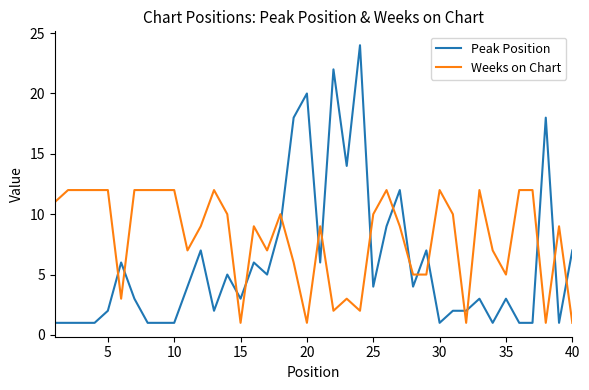

Reading right to left, extract all data points from this chart.

Peak Position: 7	1	18	1	1	3	1	3	2	2	1	7	4	12	9	4	24	14	22	6	20	18	9	5	6	3	5	2	7	4	1	1	1	3	6	2	1	1	1	1
Weeks on Chart: 1	9	1	12	12	5	7	12	1	10	12	5	5	9	12	10	2	3	2	9	1	6	10	7	9	1	10	12	9	7	12	12	12	12	3	12	12	12	12	11